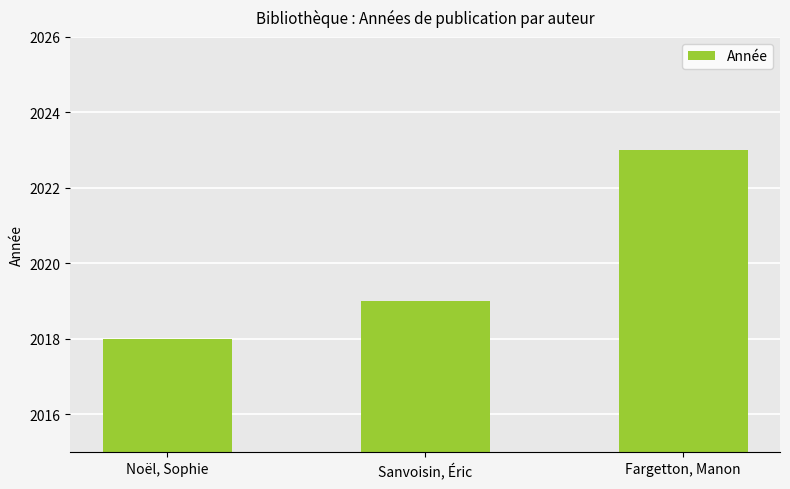

What position from the right is Noël, Sophie?

3